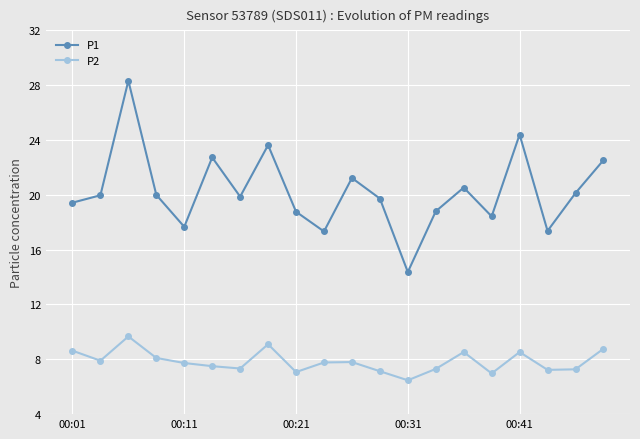

At how many categories does at least one series exceed 16?

19